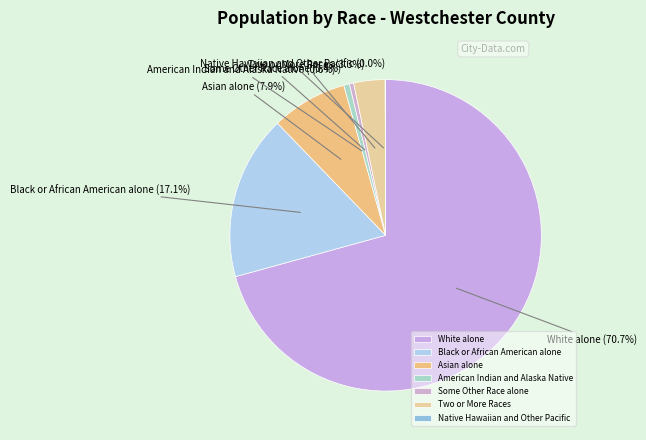

What is the largest slice in the pie chart?

White alone